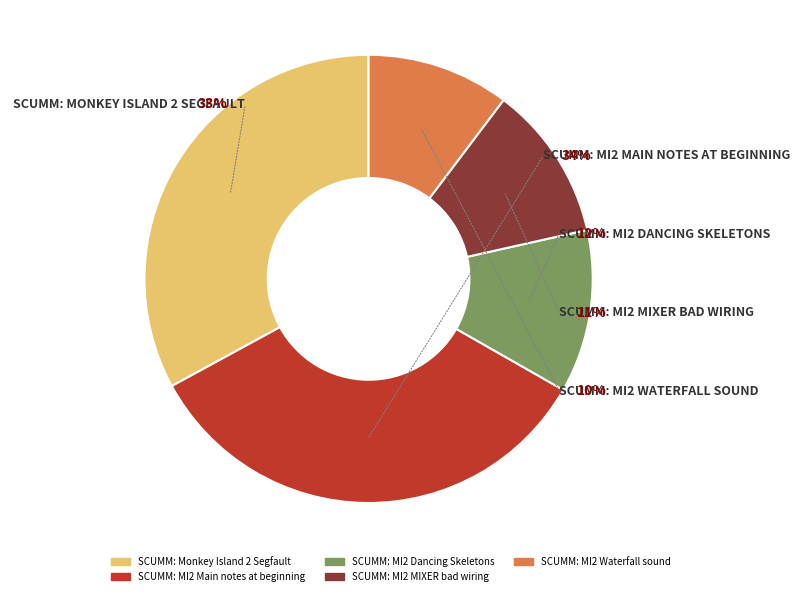

What is the ratio of the value at SCUMM: MI2 Main notes at beginning to the value at SCUMM: MI2 Waterfall sound?

3.3